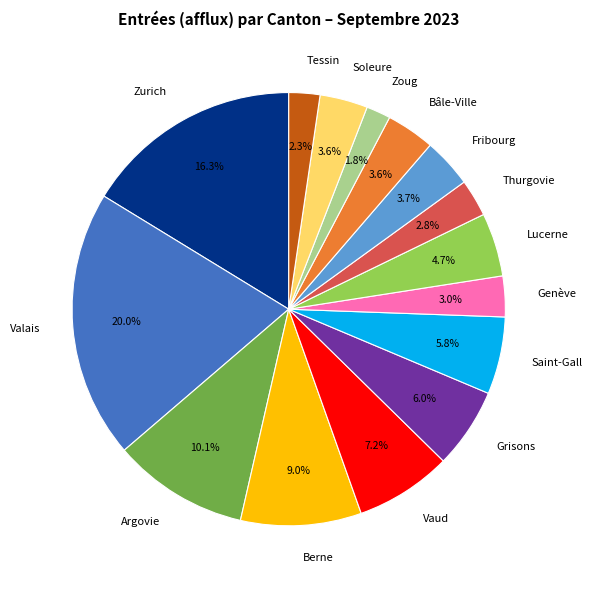

To the nearest percent, what is the combined percentage of Genève and Vaud?

10%